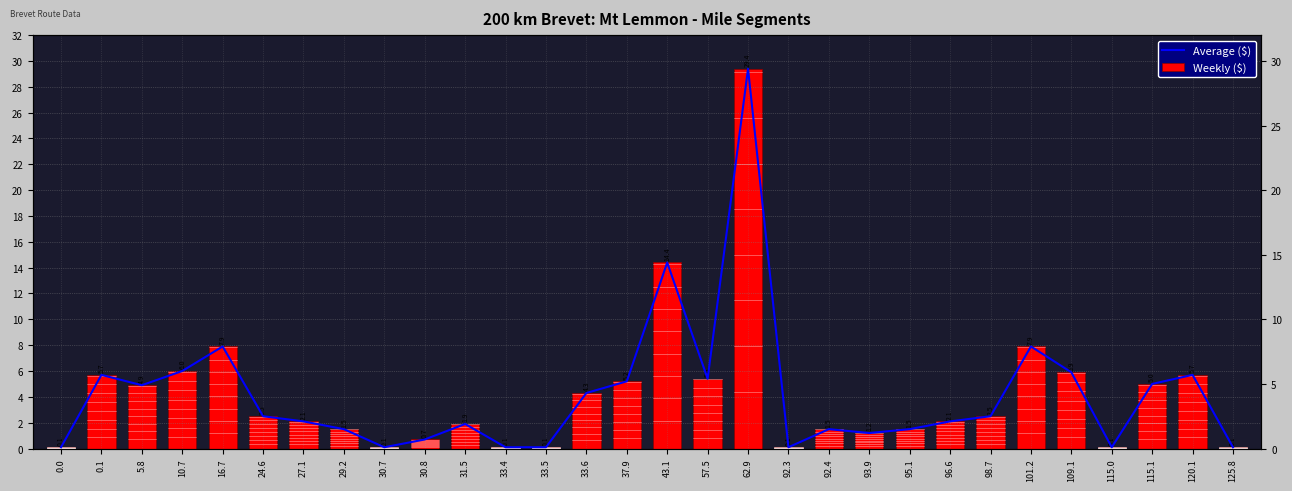

Where is Average ($) nearest to the value 14?

43.1